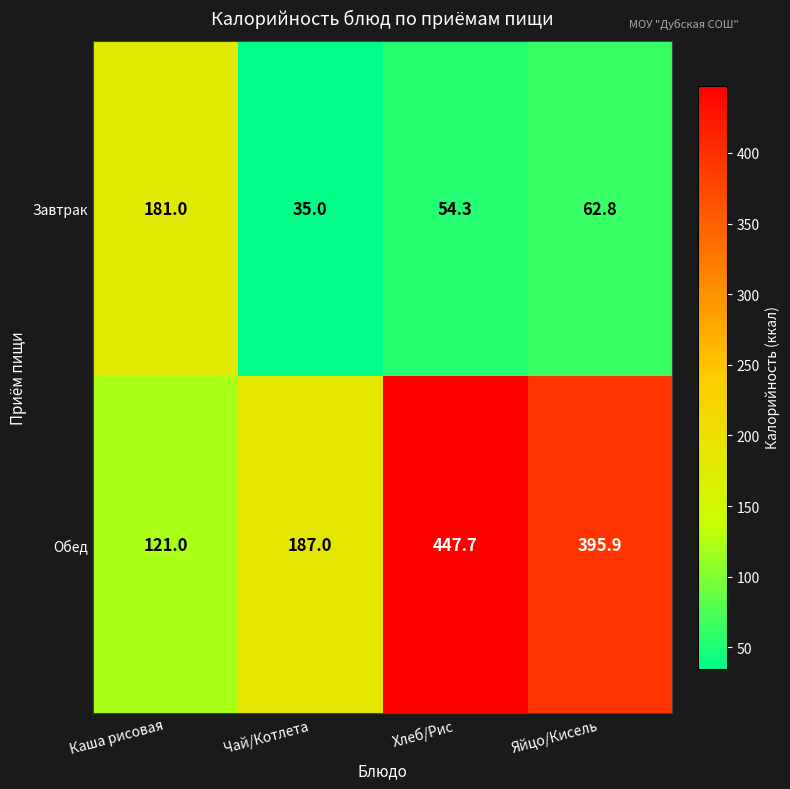

At which label is Завтрак closest to 108?

Яйцо/Кисель